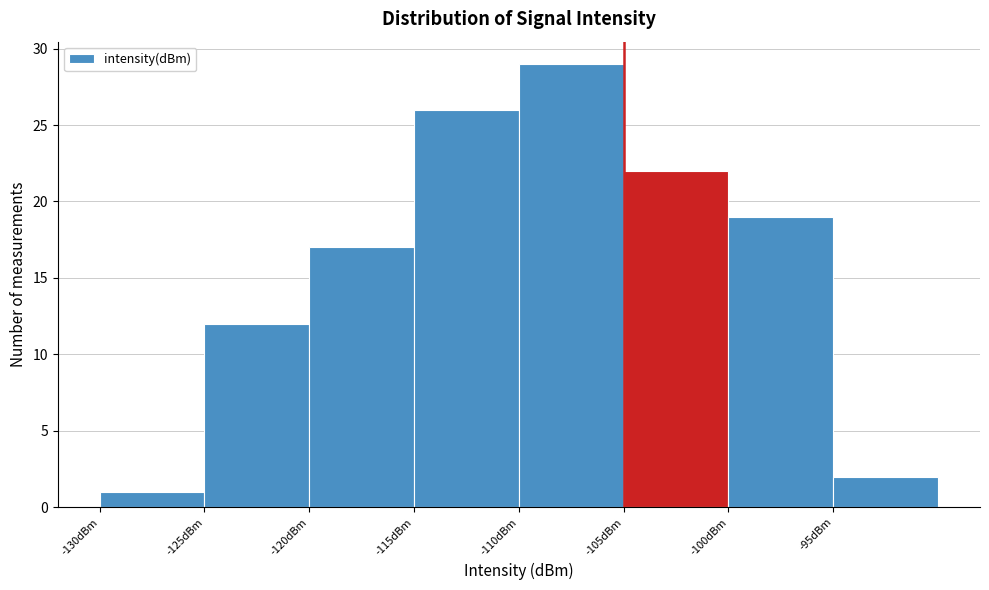

Reading left to right, transcribe this chart: for each bar, give the range it covers on the x-axis and its height. The values are not printed on the chart, so give them approximately, as read against the axis.

-130 to -125: 1
-125 to -120: 12
-120 to -115: 17
-115 to -110: 26
-110 to -105: 29
-105 to -100: 22
-100 to -95: 19
-95 to -90: 2